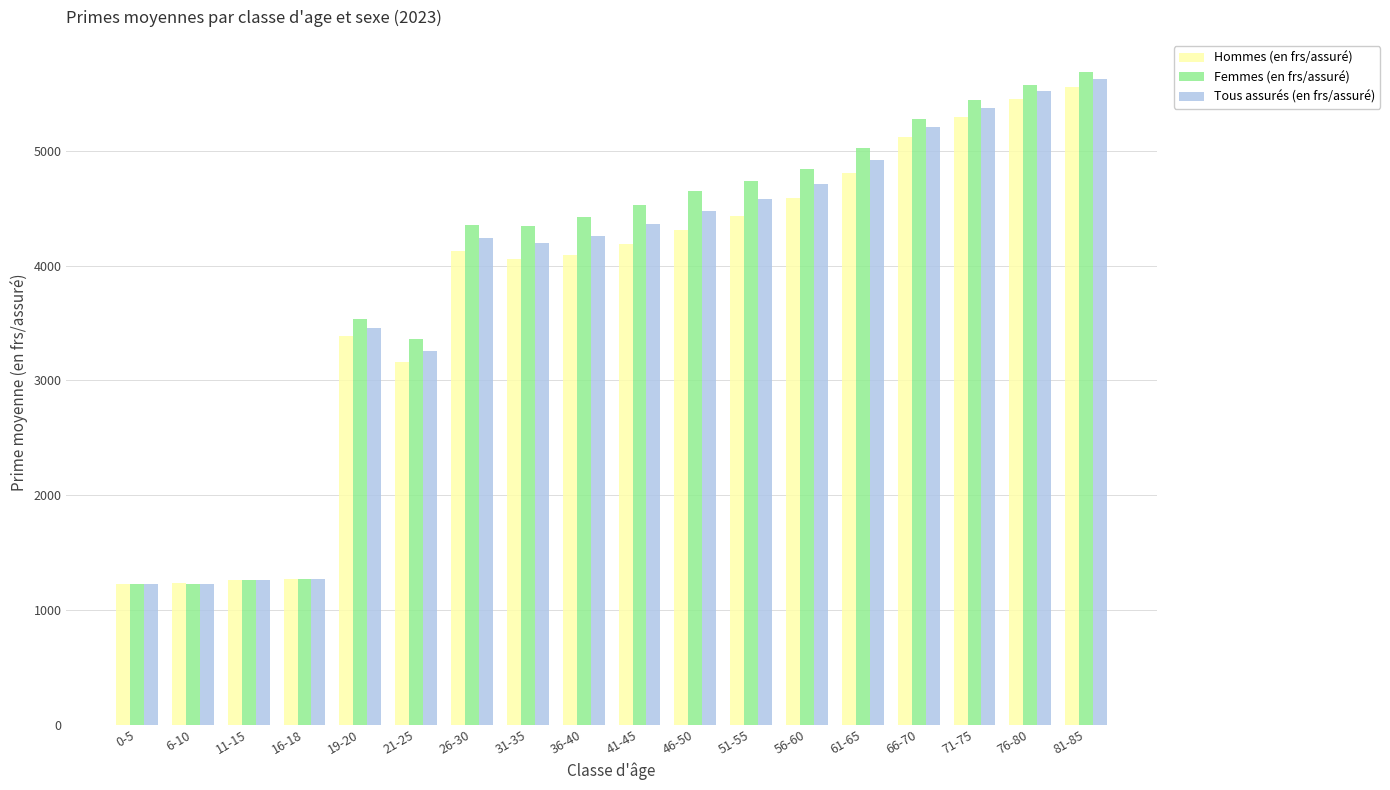

True or false: Hommes (en frs/assuré) has a value of 1739.2 at 16-18.

False